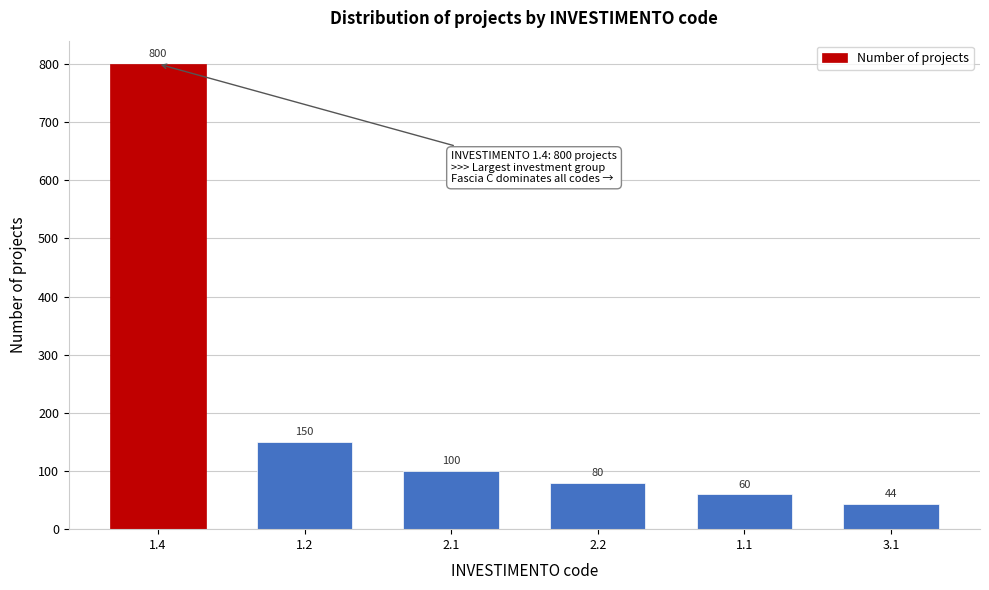

Reading left to right, list all the values displayed in this chart.

800	150	100	80	60	44